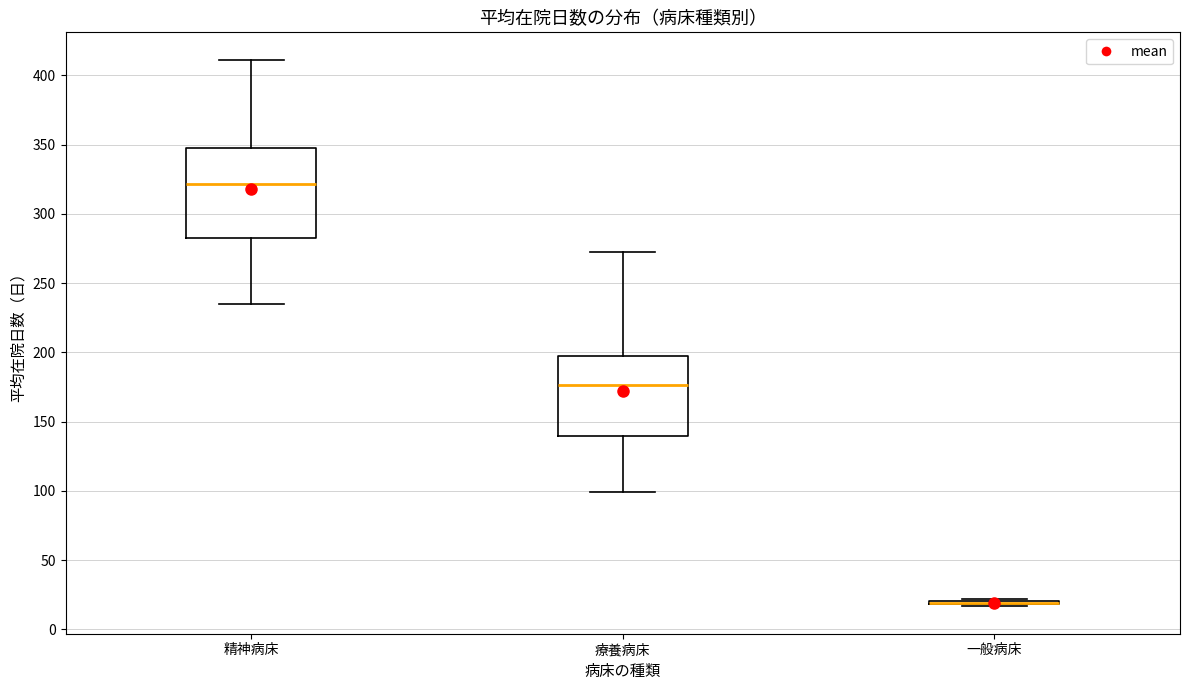

Reading left to right, read every box against the y-axis: the position of its median line, the range the box covers, and the ends of its whiskers. The values are not printed on the chart, so give them approximately, as read against the axis.

精神病床: median 320, box 280 to 350, whiskers 235 to 410
療養病床: median 175, box 140 to 195, whiskers 100 to 275
一般病床: box collapsed to a line at 20, whiskers 15 to 20